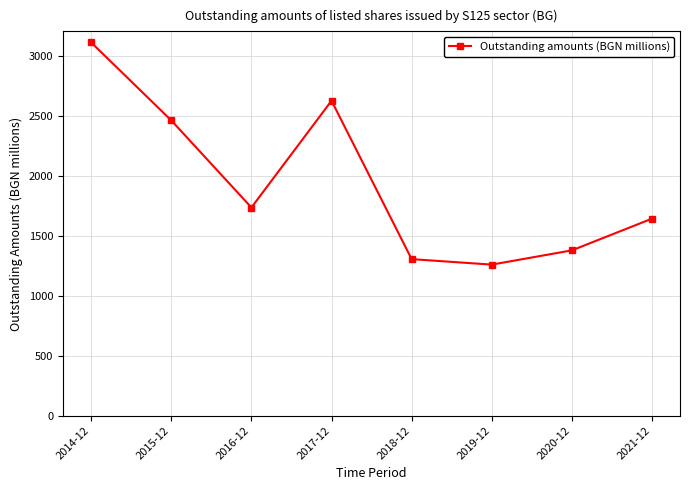

True or false: the data shows 1561.2 at 2015-12.

False